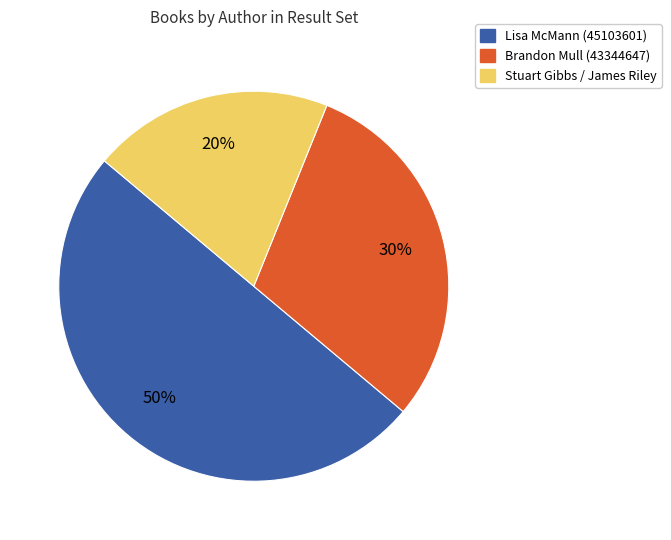

To the nearest percent, what is the average slice percentage?

33%